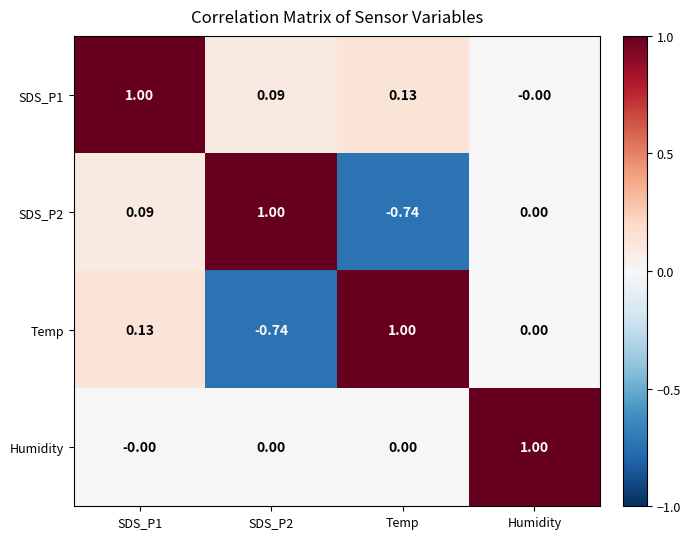

At which category is the sum across all series the highest?

SDS_P1